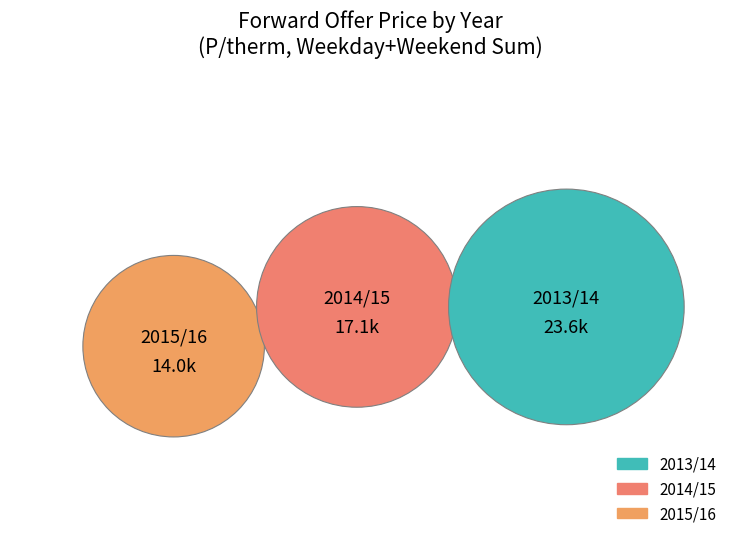

Which slice is the smallest?

2015/16